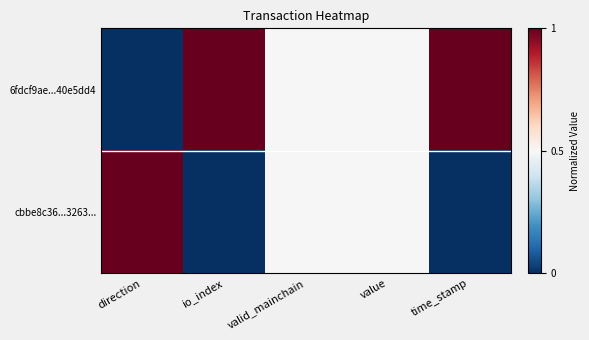

Reading left to right, what are all the values shown in this chart?

6fdcf9ae...40e5dd4: direction=0.0	io_index=1.0	valid_mainchain=0.5	value=0.5	time_stamp=1.0
cbbe8c36...3263...: direction=1.0	io_index=0.0	valid_mainchain=0.5	value=0.5	time_stamp=0.0